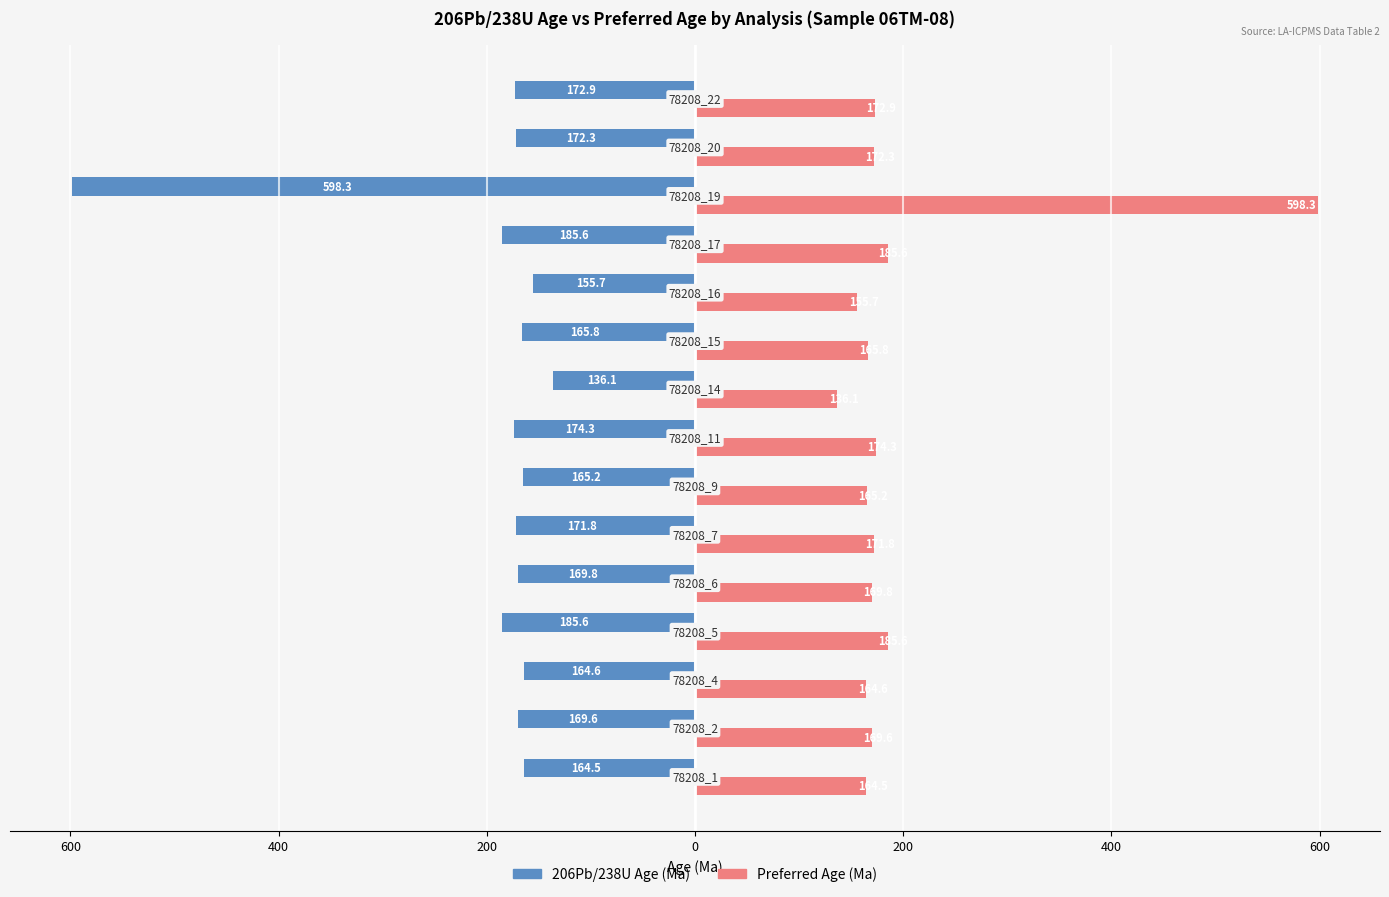

What are all the series names shown in the legend?

206Pb/238U Age (Ma), Preferred Age (Ma)